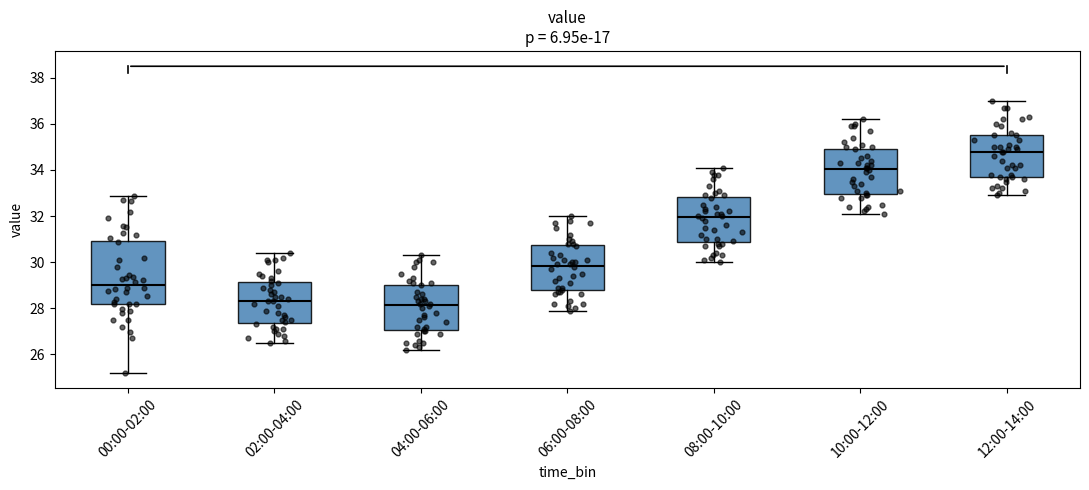

Which box has the highest median line?

12:00-14:00